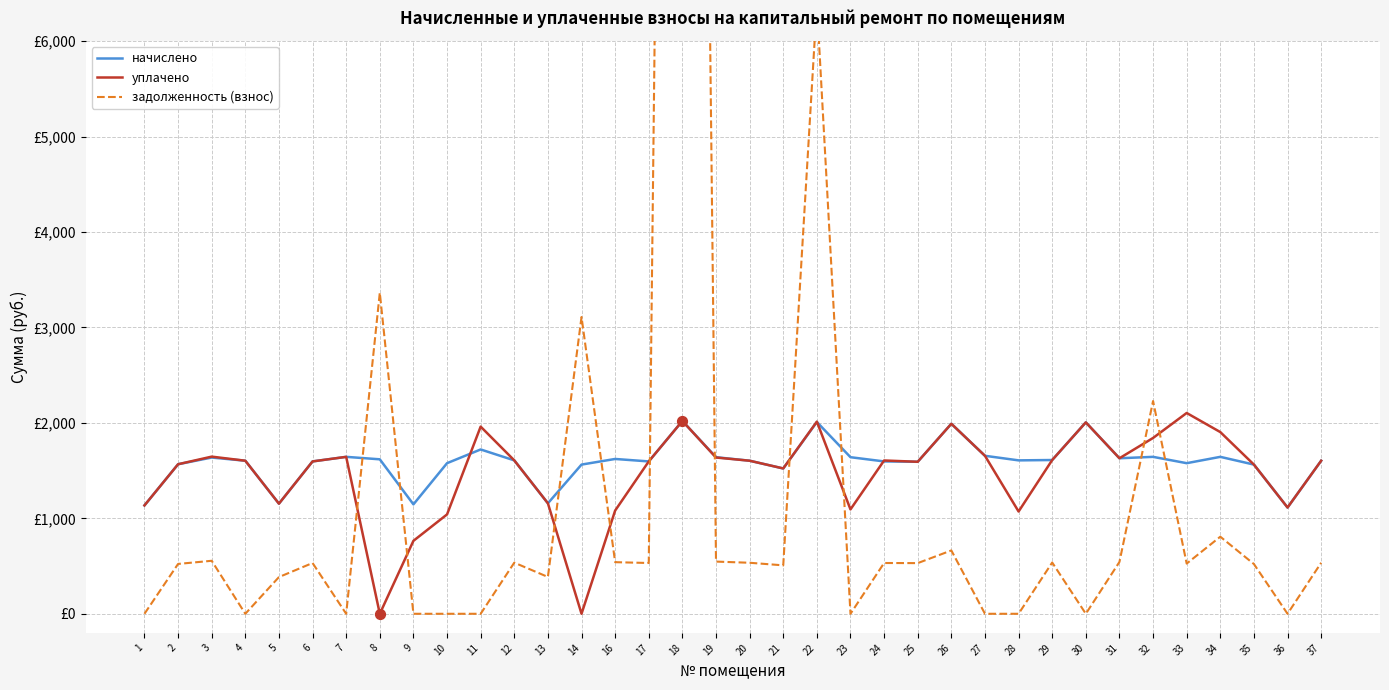

At which category is the sum across all series the highest?

18